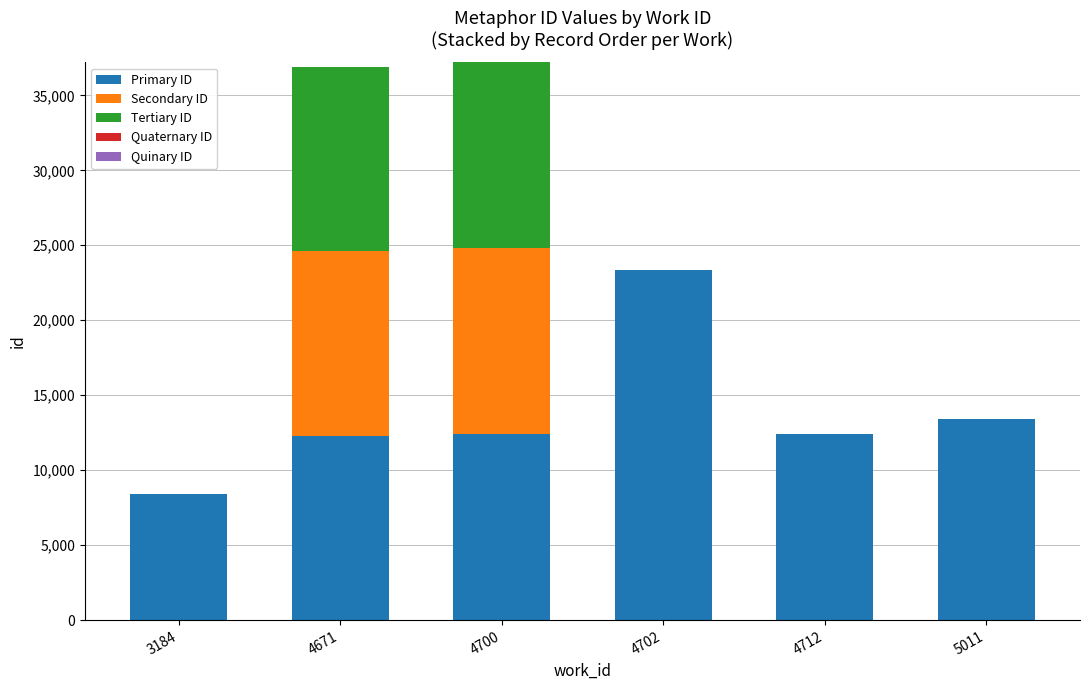

True or false: Primary ID has a value of 23371 at 4702.

True